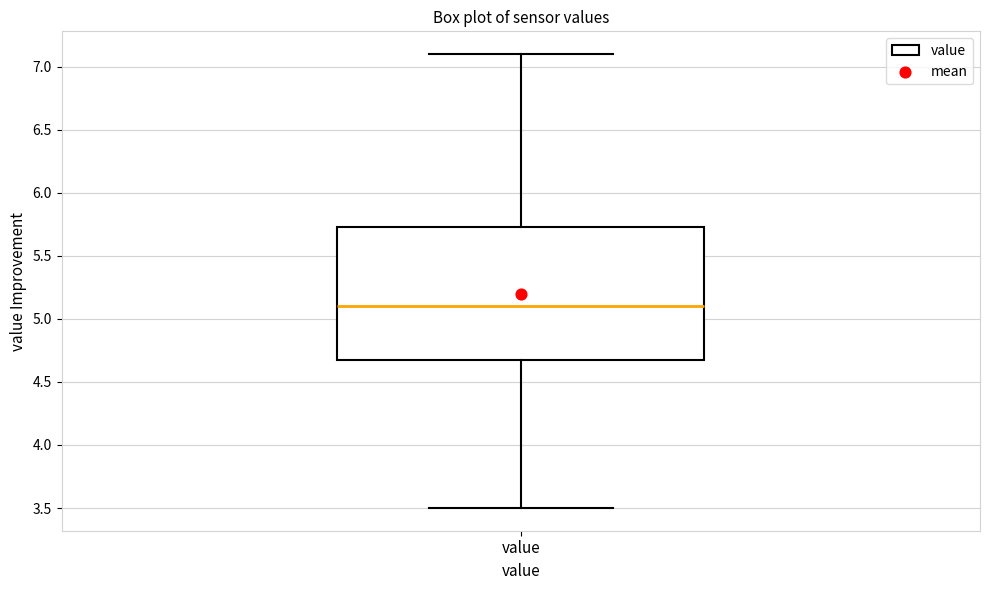

Transcribe this box plot: give where the median line is, the range the box spans, and where the two whiskers end, as read against the y-axis. The values are not printed on the chart, so give them approximately, as read against the axis.

median 5.10, box 4.70 to 5.75, whiskers 3.50 to 7.10